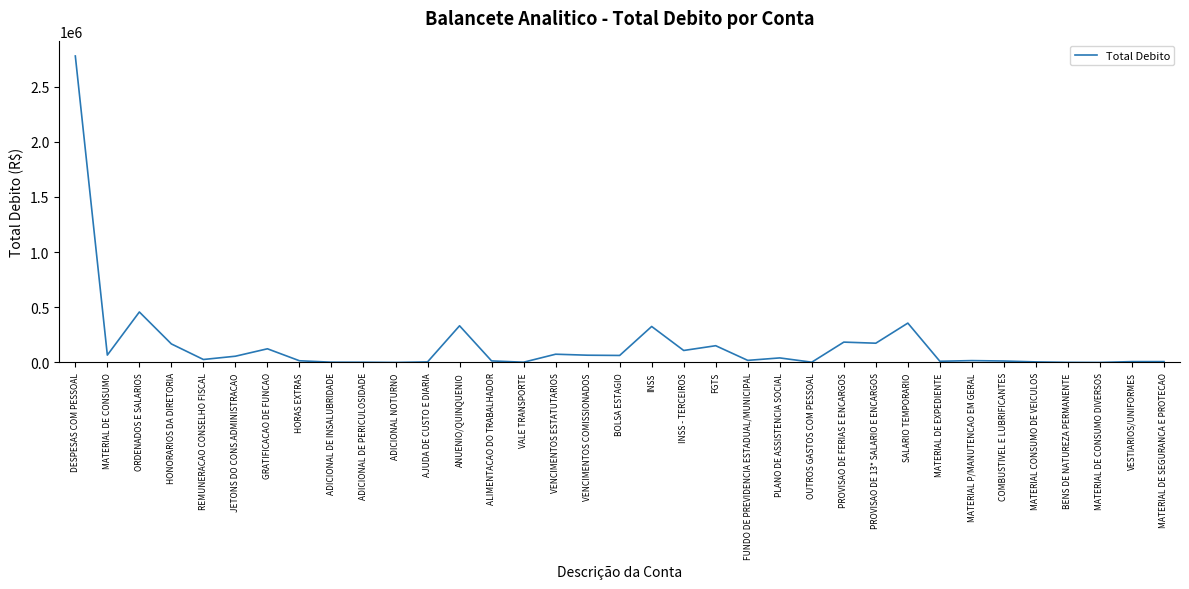

Where does the data first go above 27000?

DESPESAS COM PESSOAL